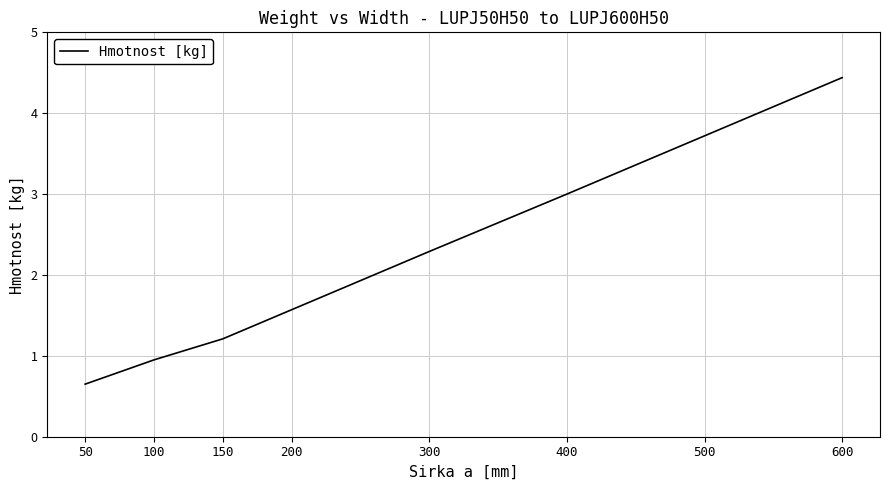

What is the average value?

2.2